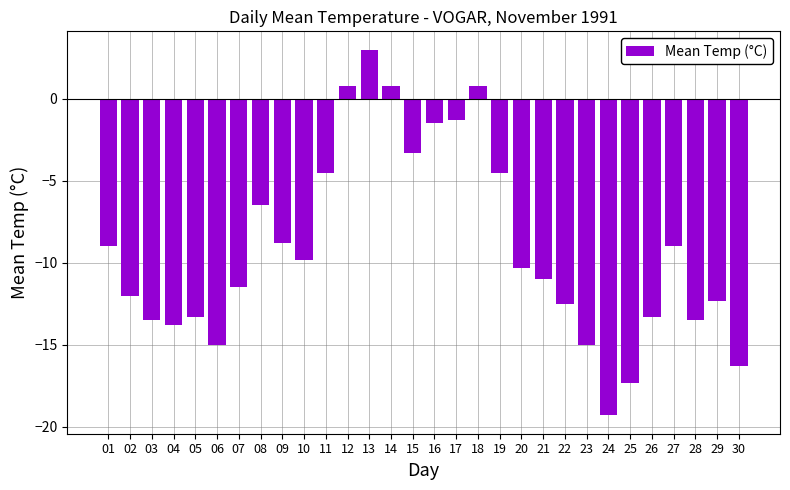

What is the sum of the values at 22 and 10?

-22.3